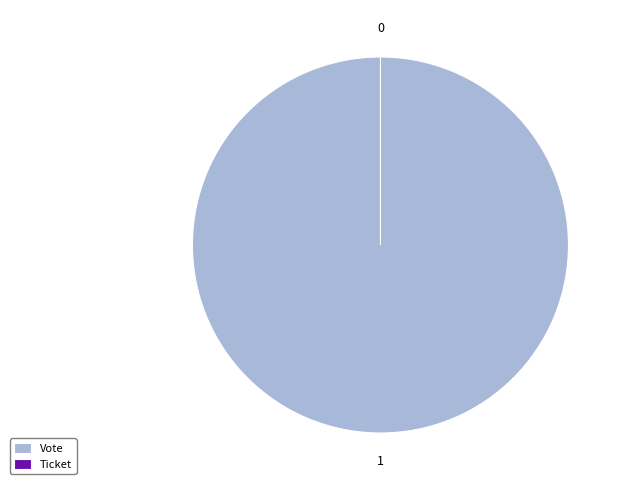

To the nearest percent, what is the average slice percentage?

50%